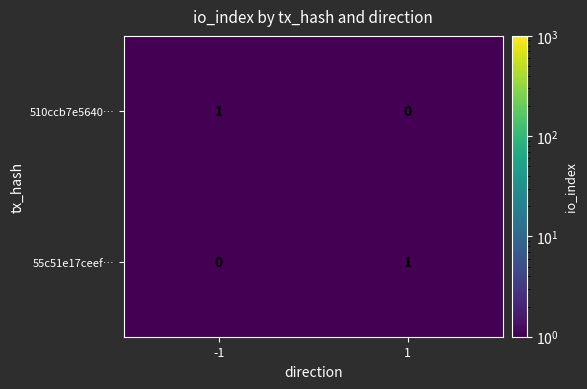

The value of 55c51e17ceef… at 1 is 1. True or false?

True